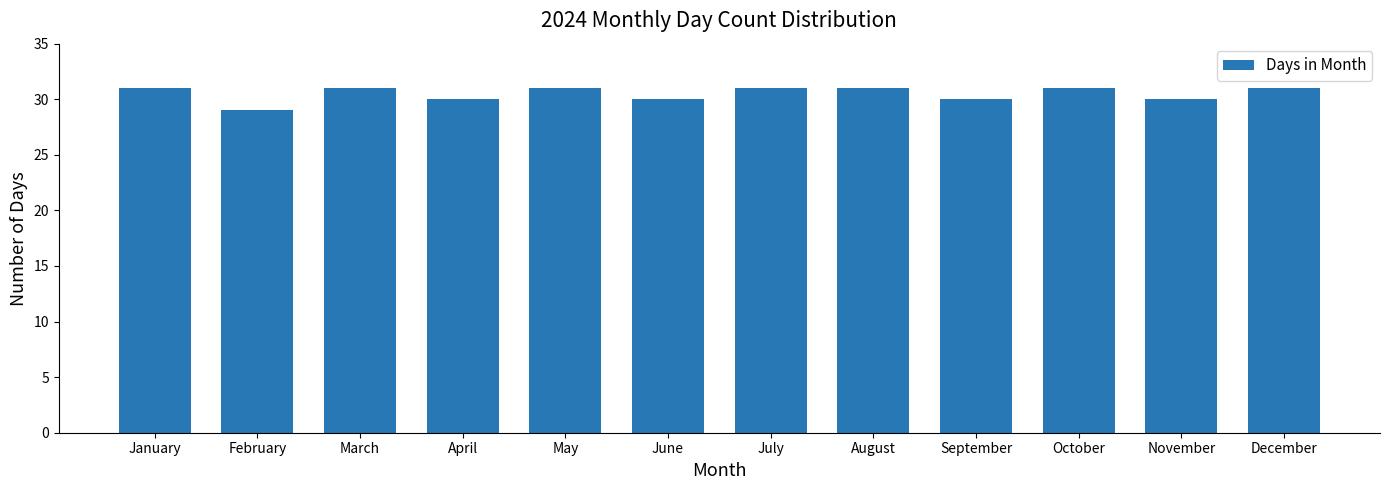

Reading right to left, list all the values displayed in this chart.

December=31	November=30	October=31	September=30	August=31	July=31	June=30	May=31	April=30	March=31	February=29	January=31